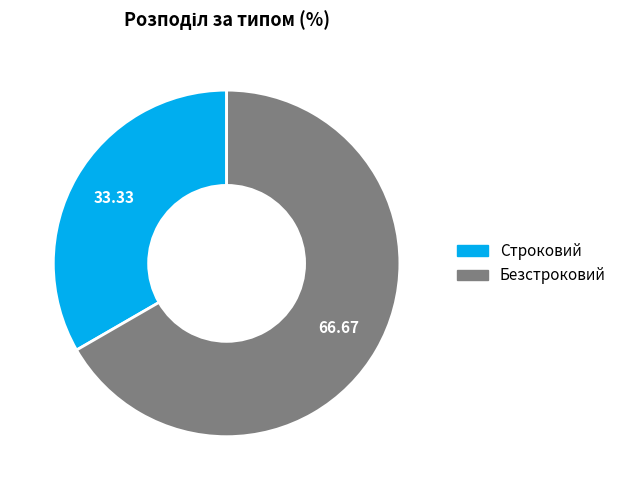

Do Строковий and Безстроковий together represent more than half of the pie?

Yes